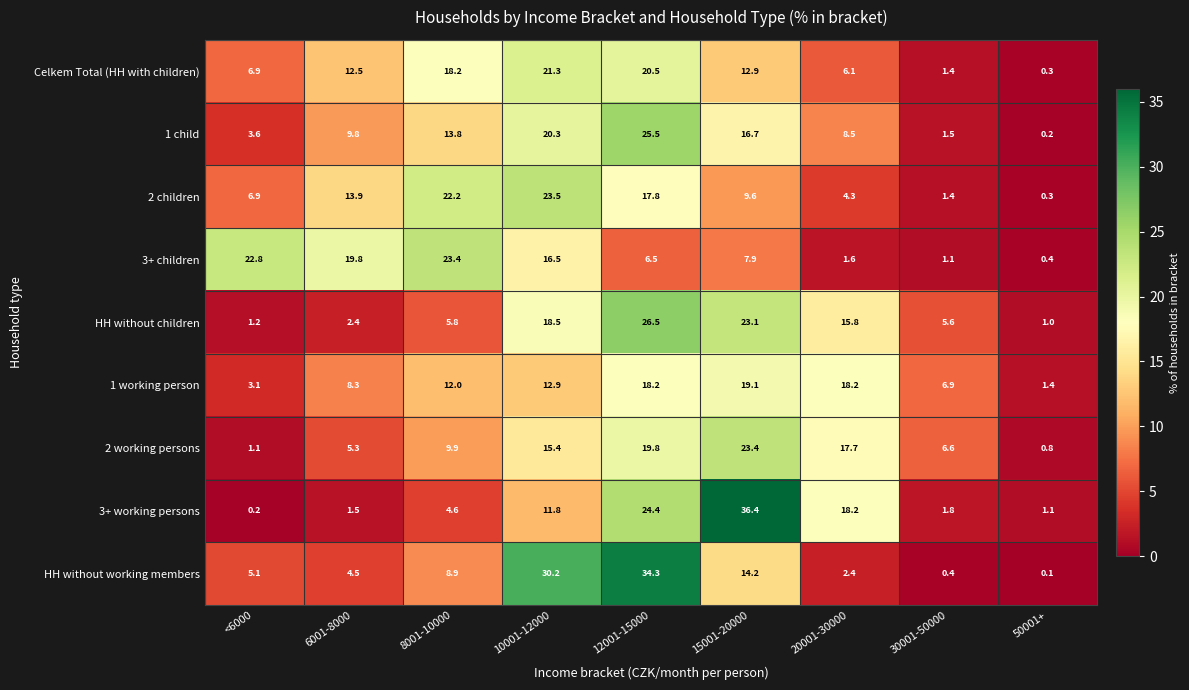

The 3+ working persons series shows 11.8 at 10001-12000. True or false?

True